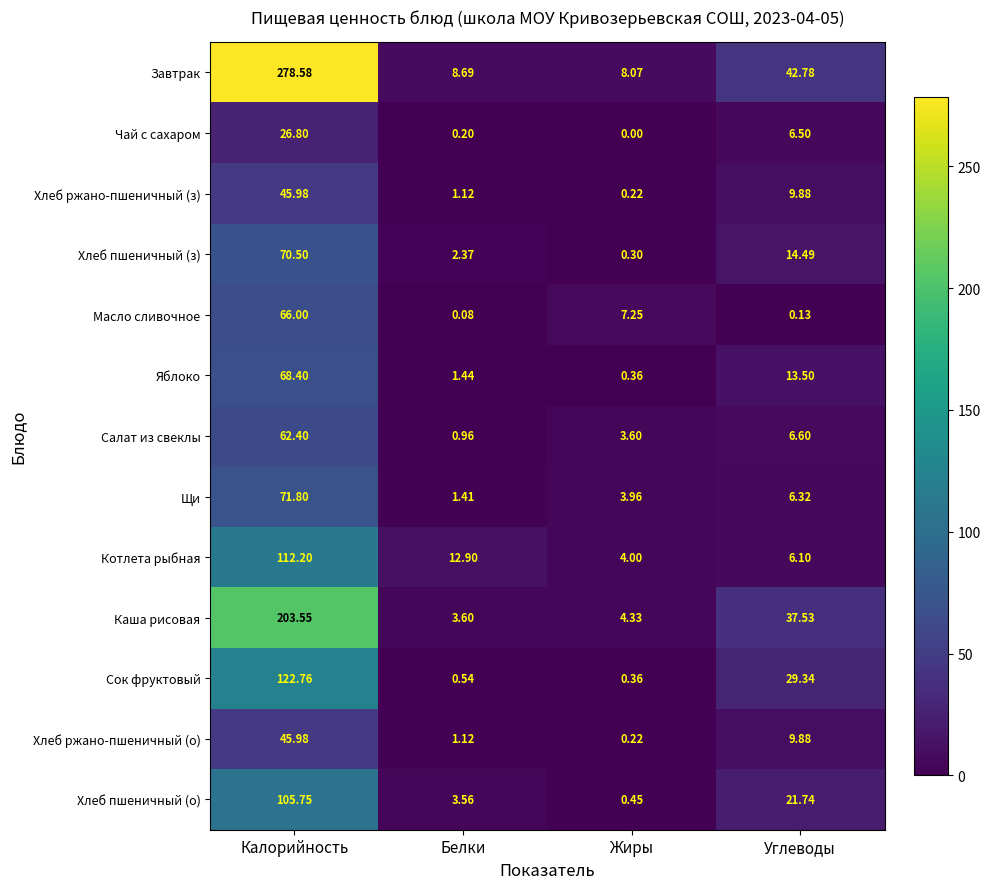

At how many categories does at least one series exceed 271?

1